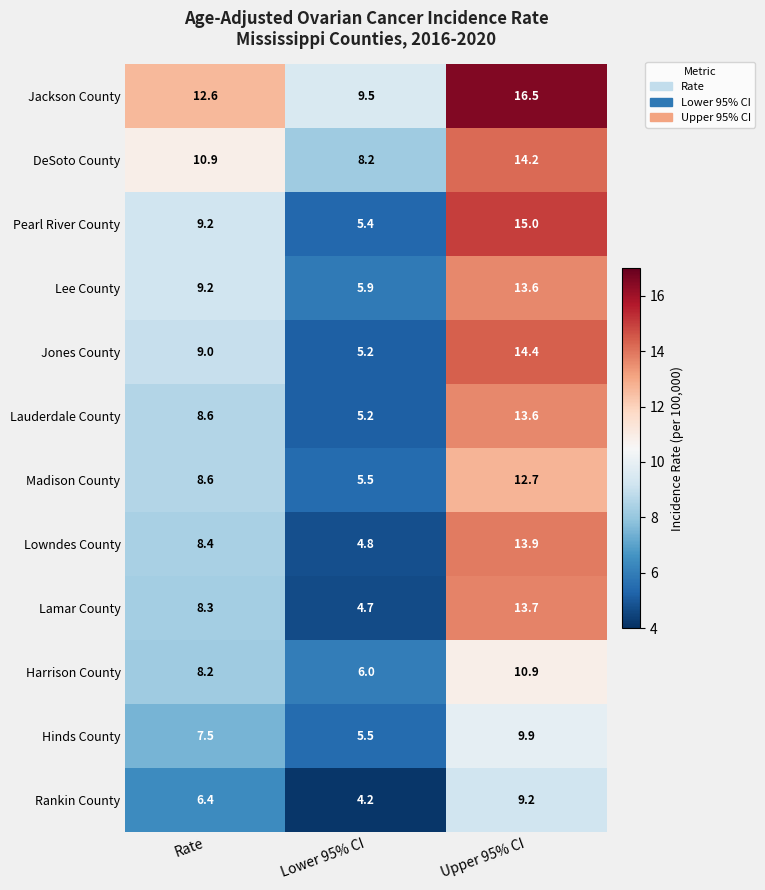

At which label does DeSoto County first exceed 10?

Rate